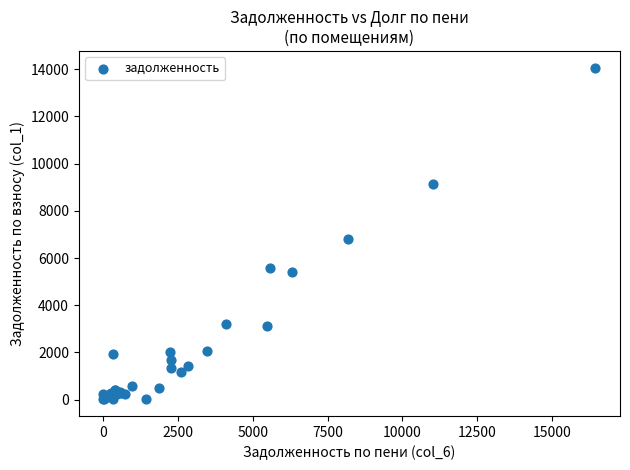

What Y value in the scatter plot is closest to 7041?

6801.1